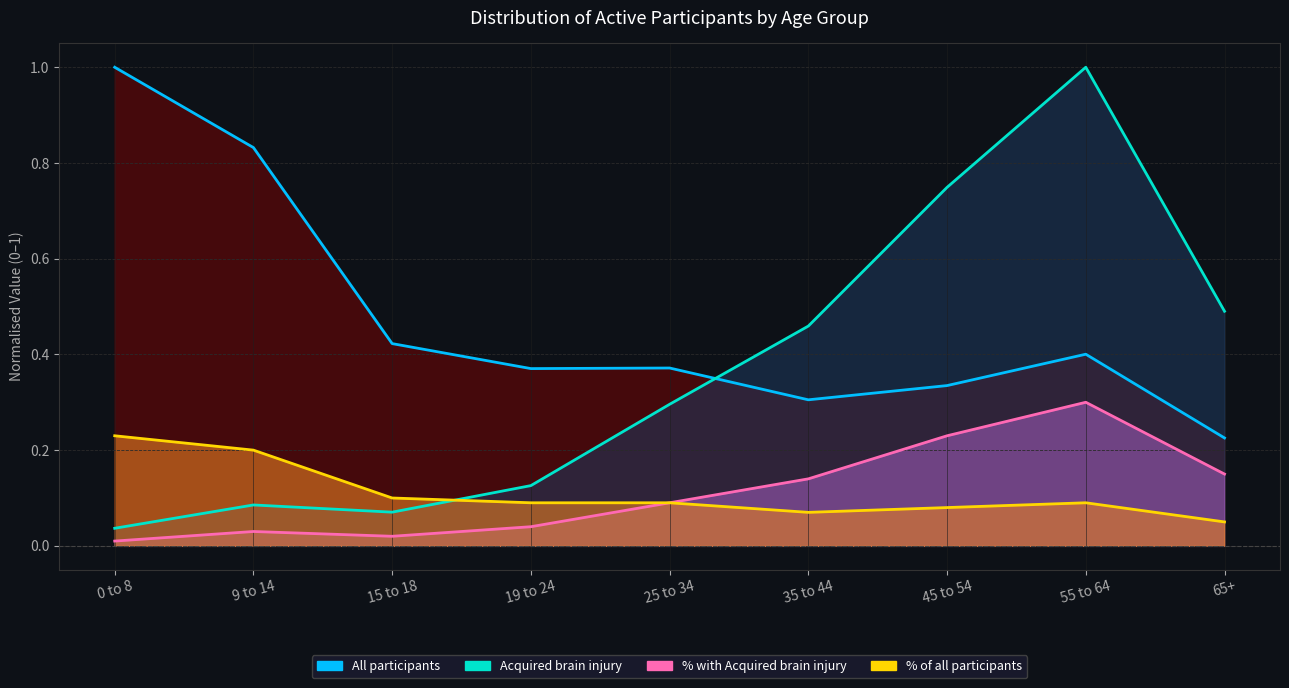

What is the spread (max minus min) of values at 9 to 14?

0.8